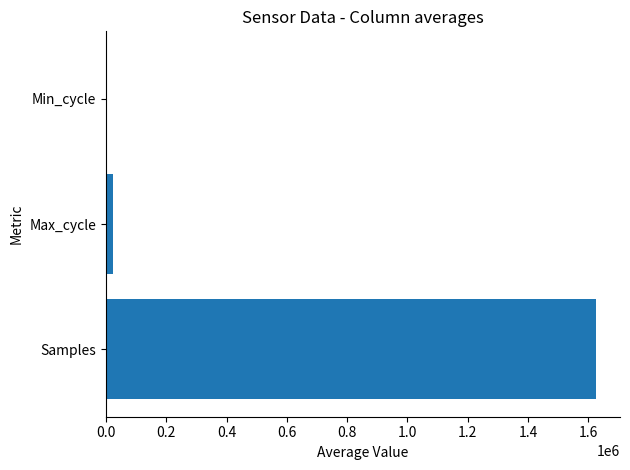

Reading bottom to top, list all the values displayed in this chart.

Samples=1624307.7	Max_cycle=21387.3	Min_cycle=87.7